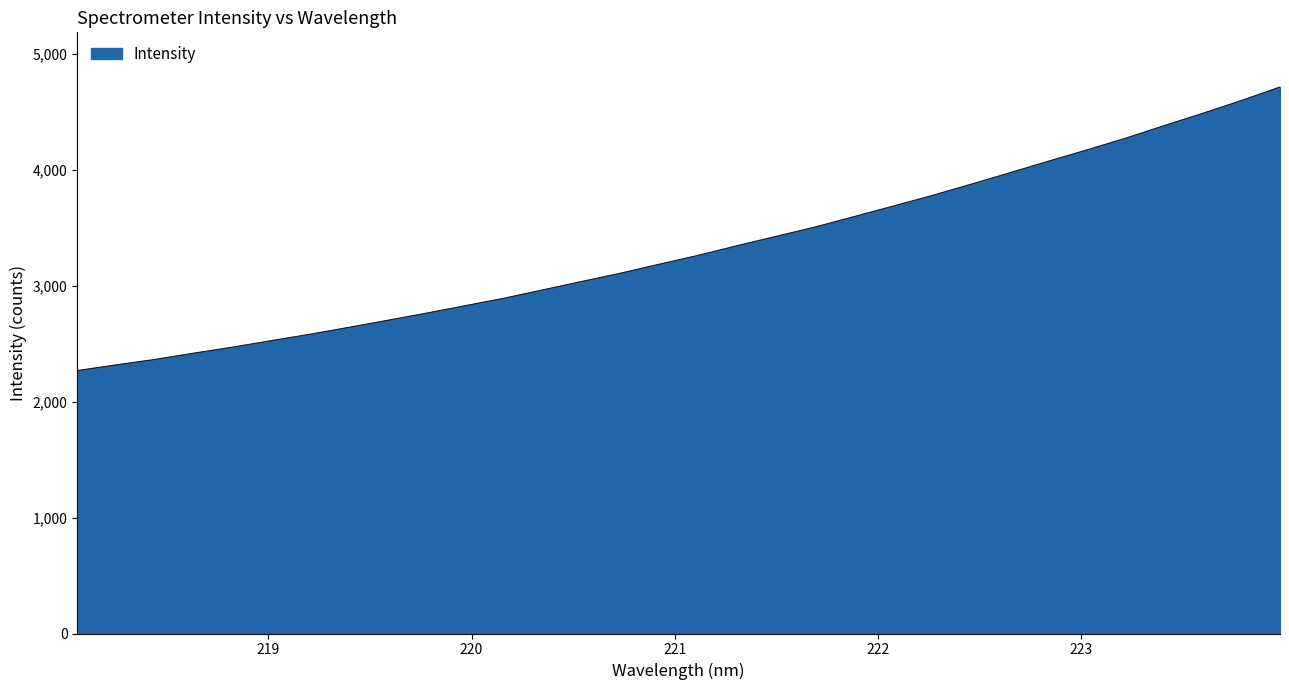

Does the chart display data point markers on the line(s)?

No